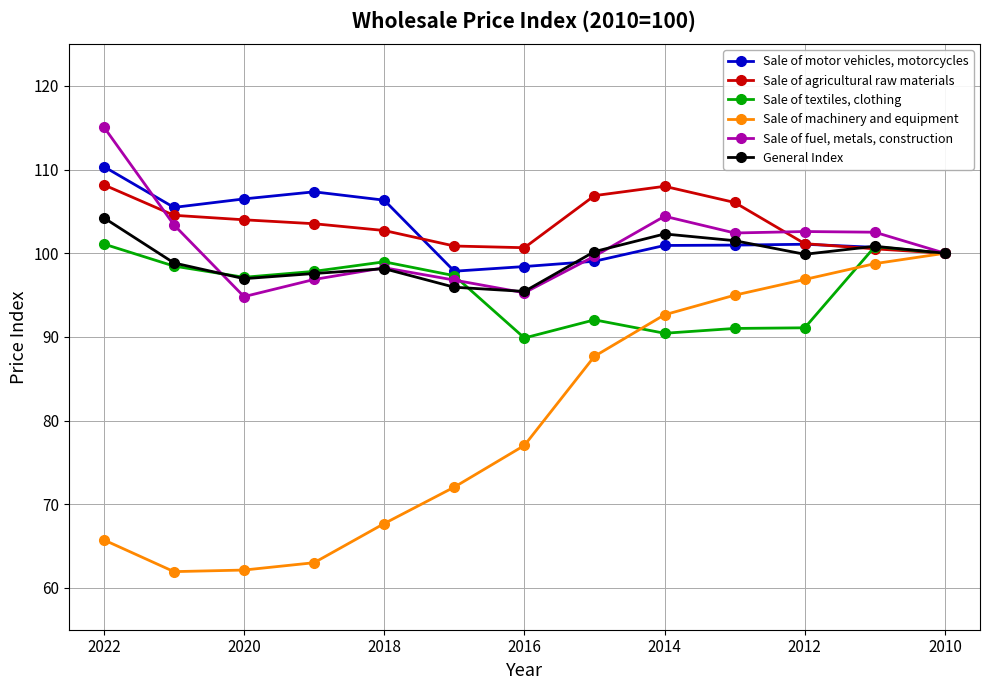

Does the chart display data point markers on the line(s)?

Yes